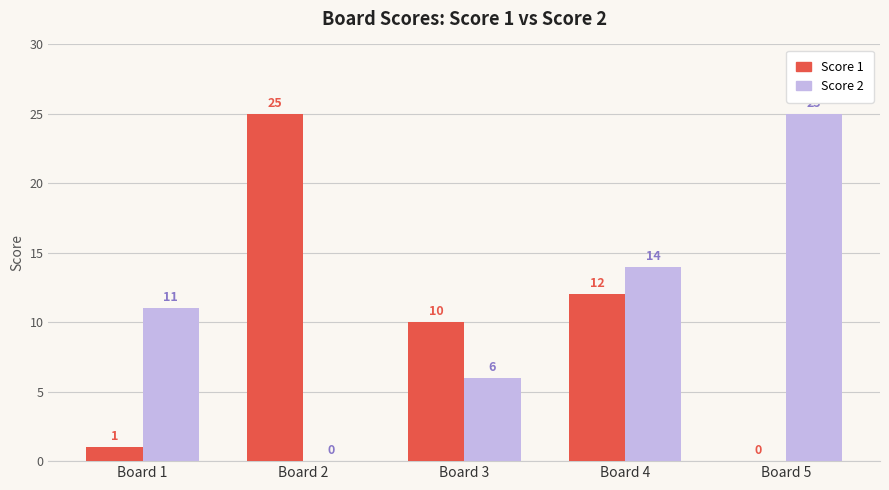

At which label does Score 2 reach its peak?

Board 5